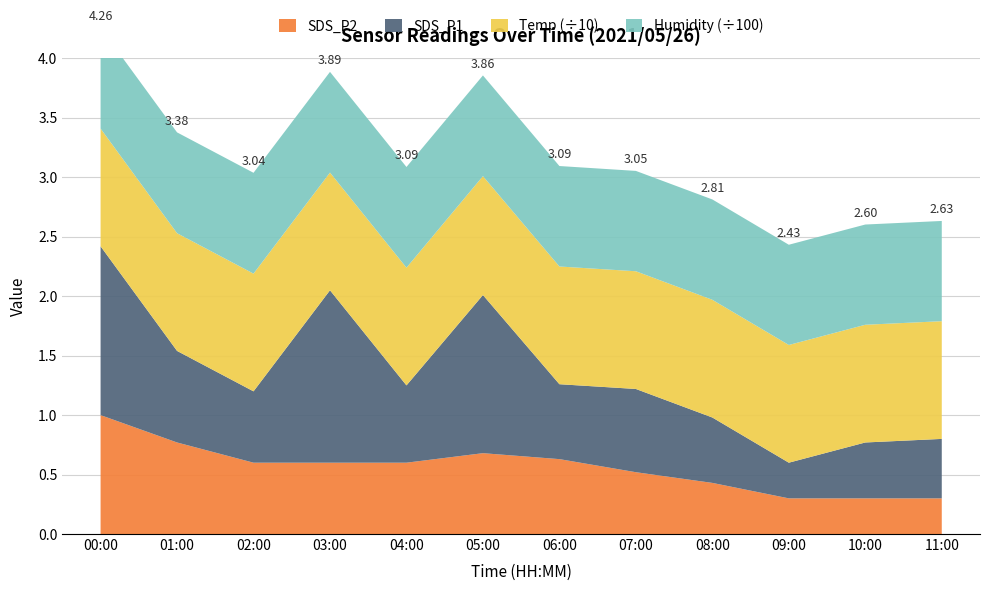

Reading left to right, extract all data points from this chart.

SDS_P1: 1.4	0.8	0.6	1.4	0.7	1.3	0.6	0.7	0.6	0.3	0.5	0.5
SDS_P2: 1.0	0.8	0.6	0.6	0.6	0.7	0.6	0.5	0.4	0.3	0.3	0.3
Temp: 9.9	9.9	9.9	9.9	9.9	10.0	9.9	9.9	9.9	9.9	9.9	9.9
Humidity: 84.8	84.8	84.8	84.7	84.7	84.7	84.5	84.4	84.4	84.3	84.3	84.3